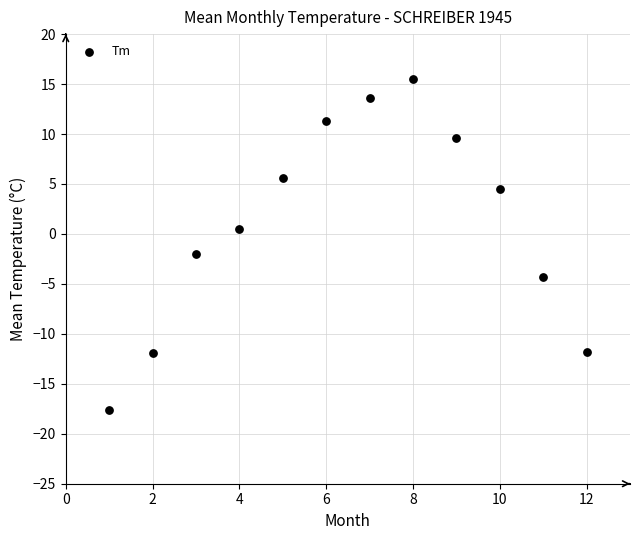

What is the range of X values (max minus min)?

11.0